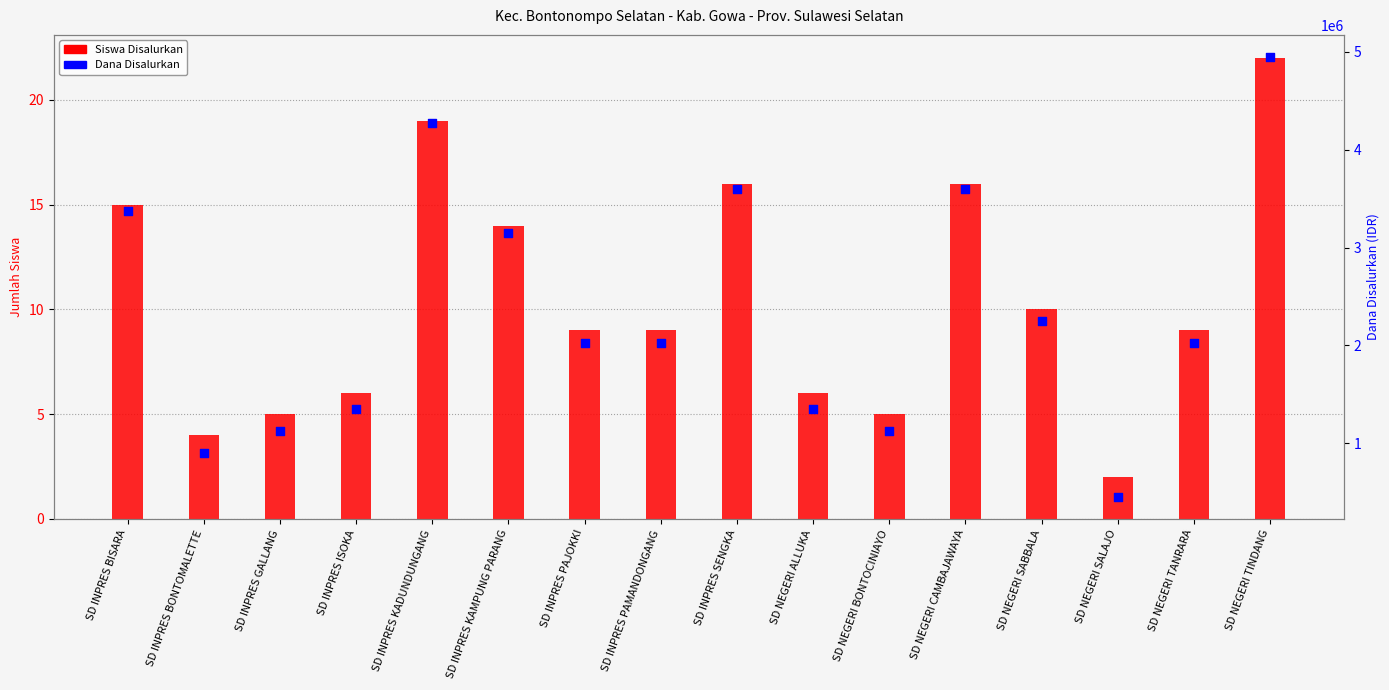

Which series reaches the minimum Y coordinate?

Siswa Disalurkan